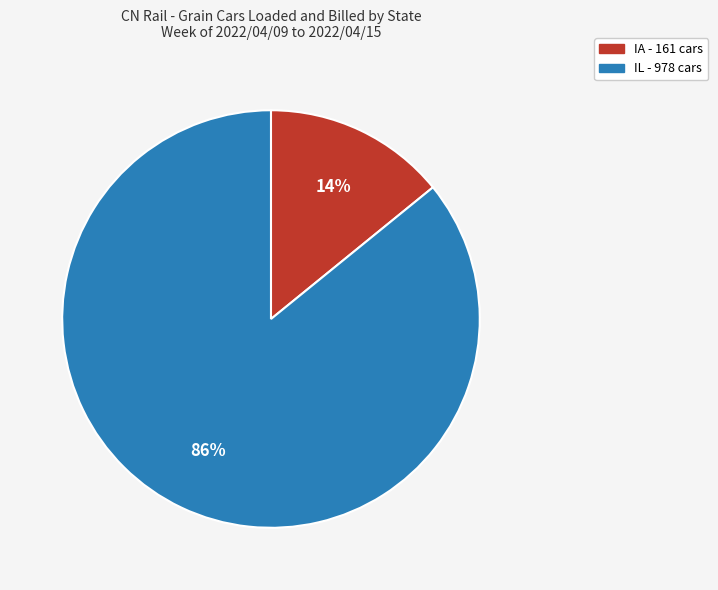

Do IA and IL together represent more than half of the pie?

Yes